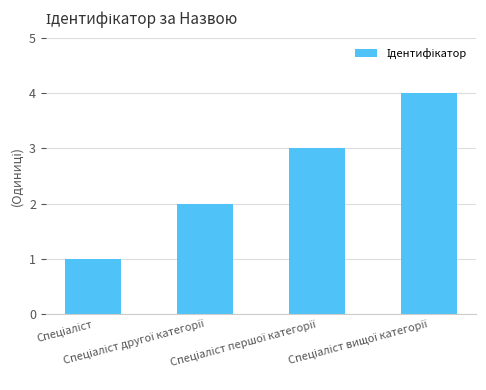

What is the maximum value shown in the chart?

4